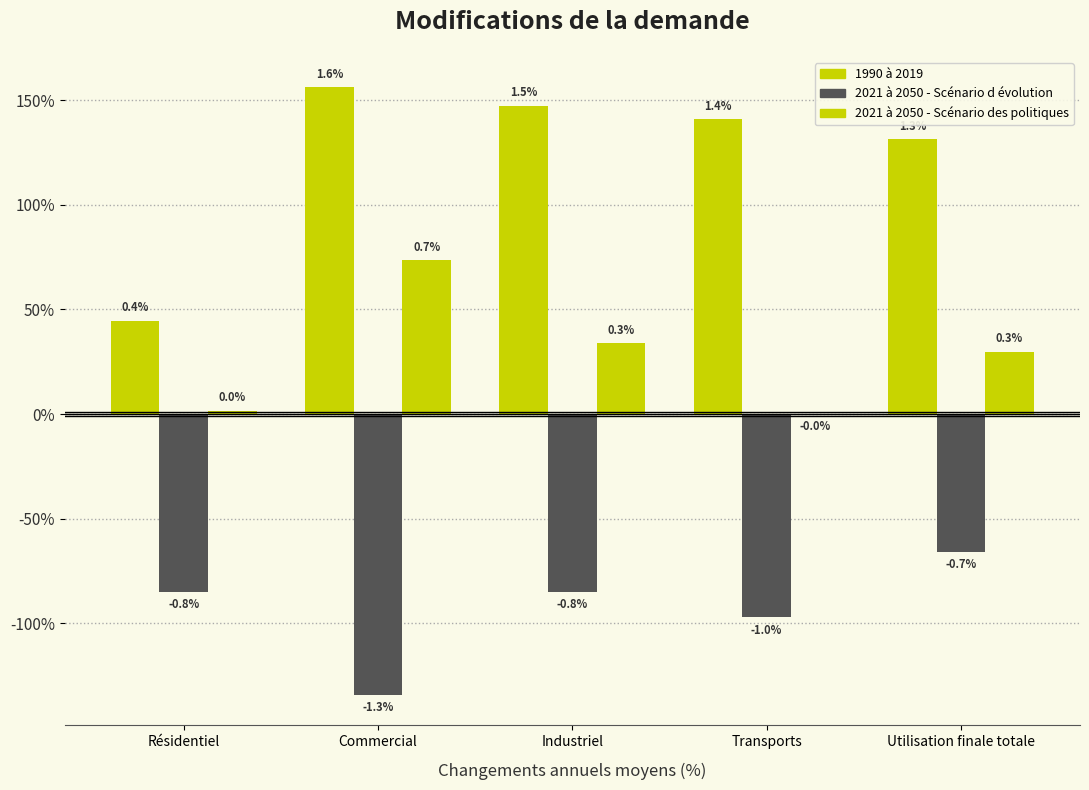

Are the bars horizontal?

No